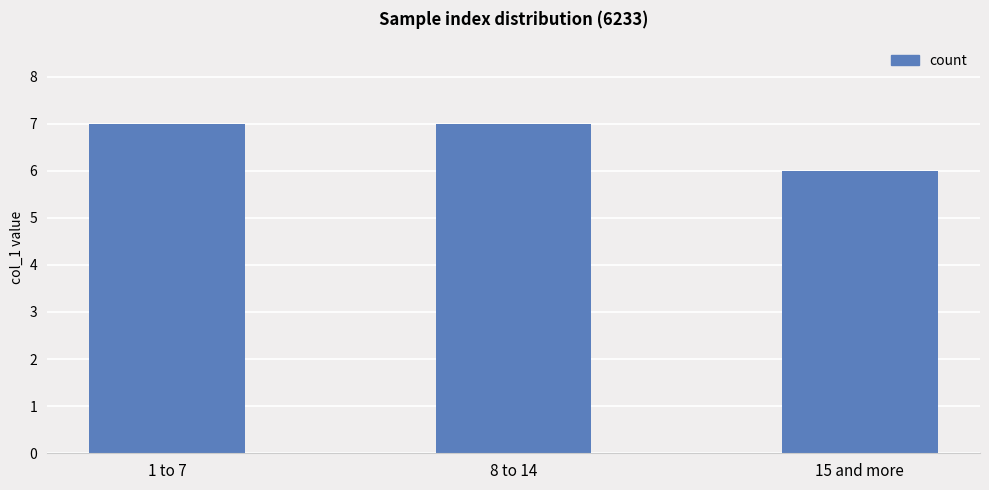

True or false: the data shows 7 at 1 to 7.

True